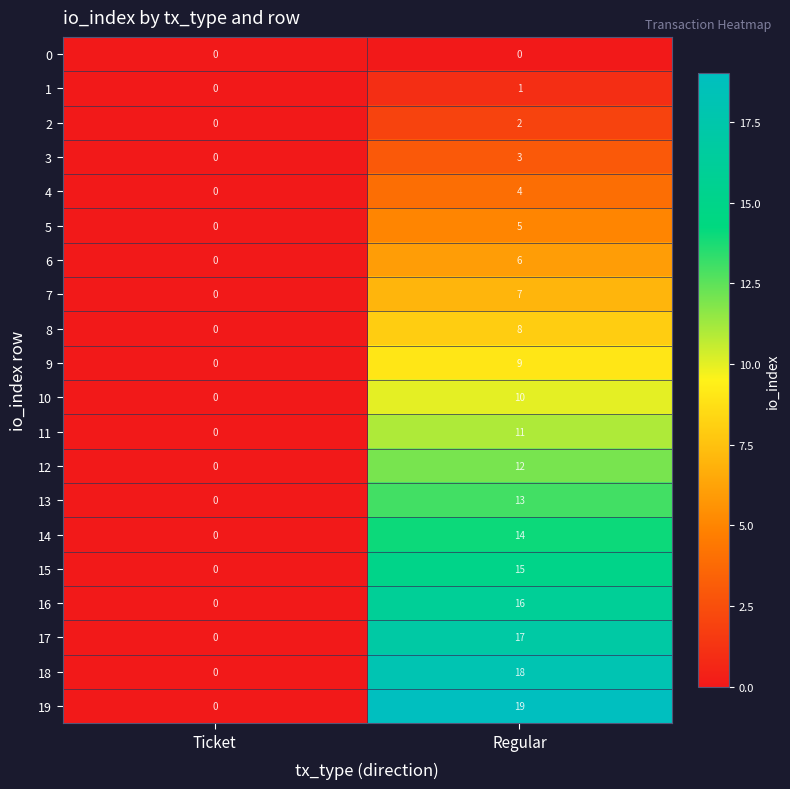

What is the maximum value for 15?

15